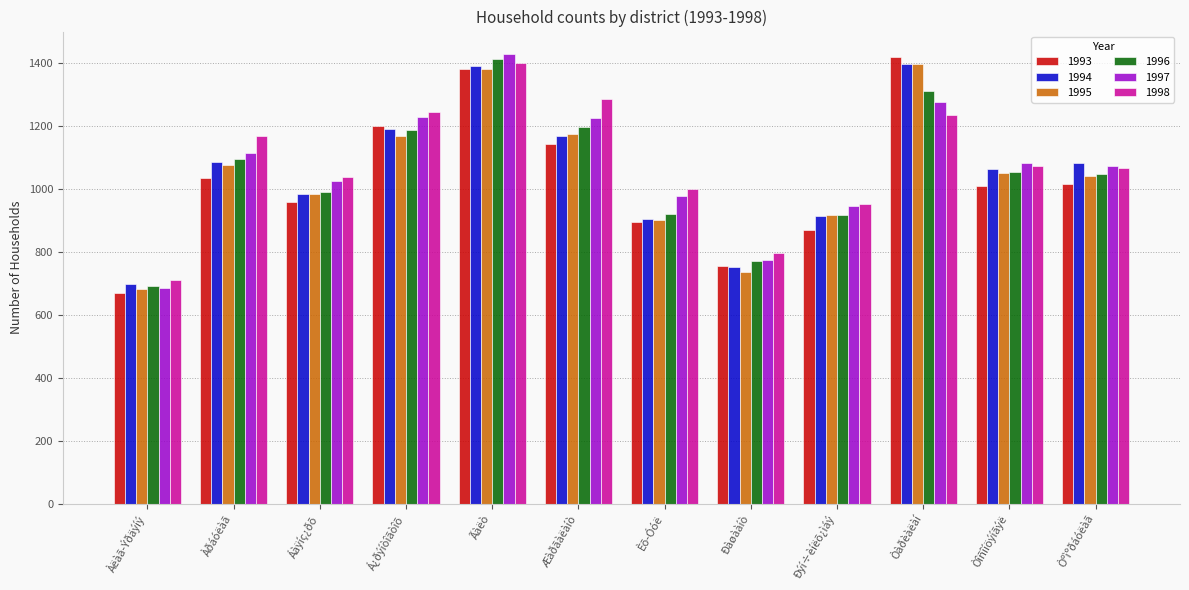

Between Àëàã-Ýðäýíý and Ãàëò, which series saw the biggest shift?

1997